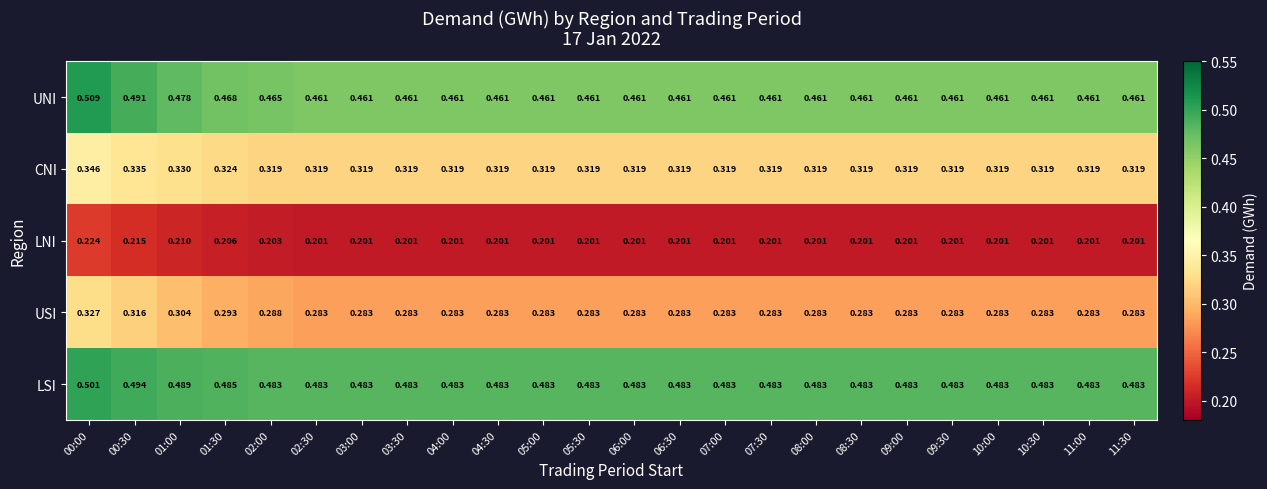

How many series are shown in this chart?

5